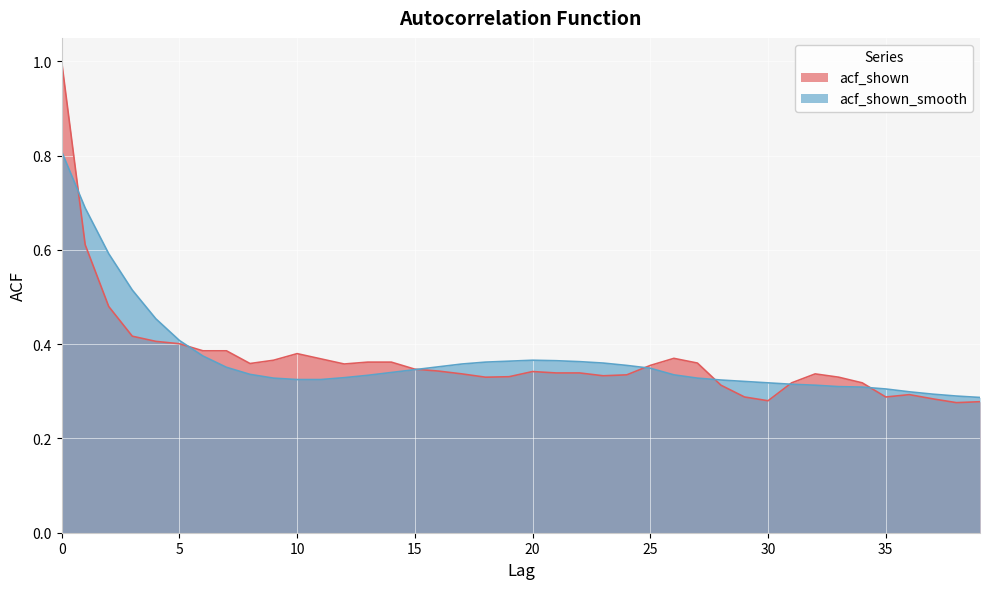

Is it true that acf_shown equals 0.4 at 3?

True